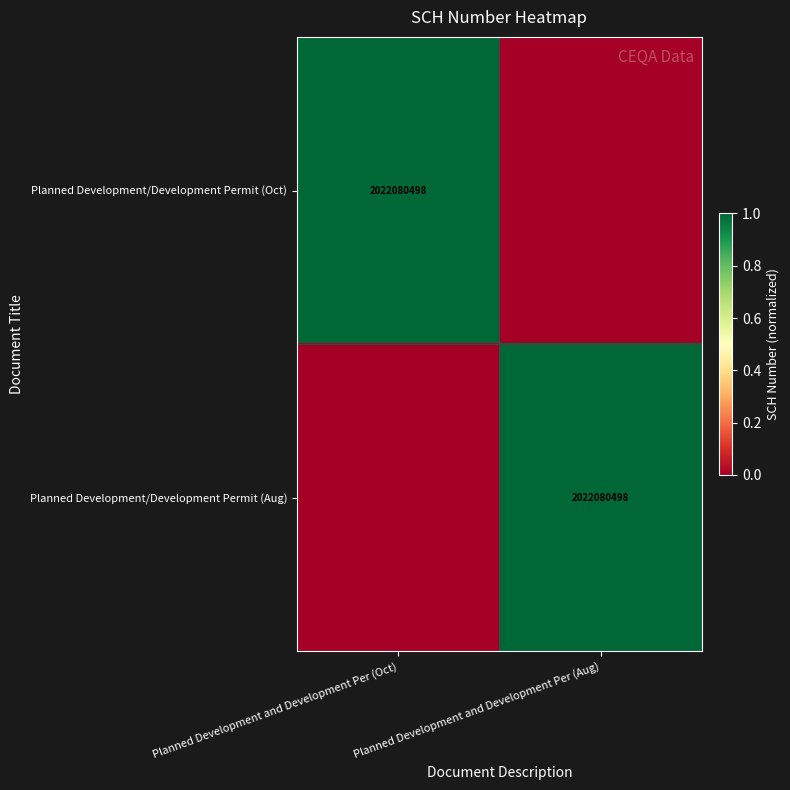

Between Planned Development and Development Per (Aug) and Planned Development and Development Per (Oct), which is larger?

Planned Development and Development Per (Oct)